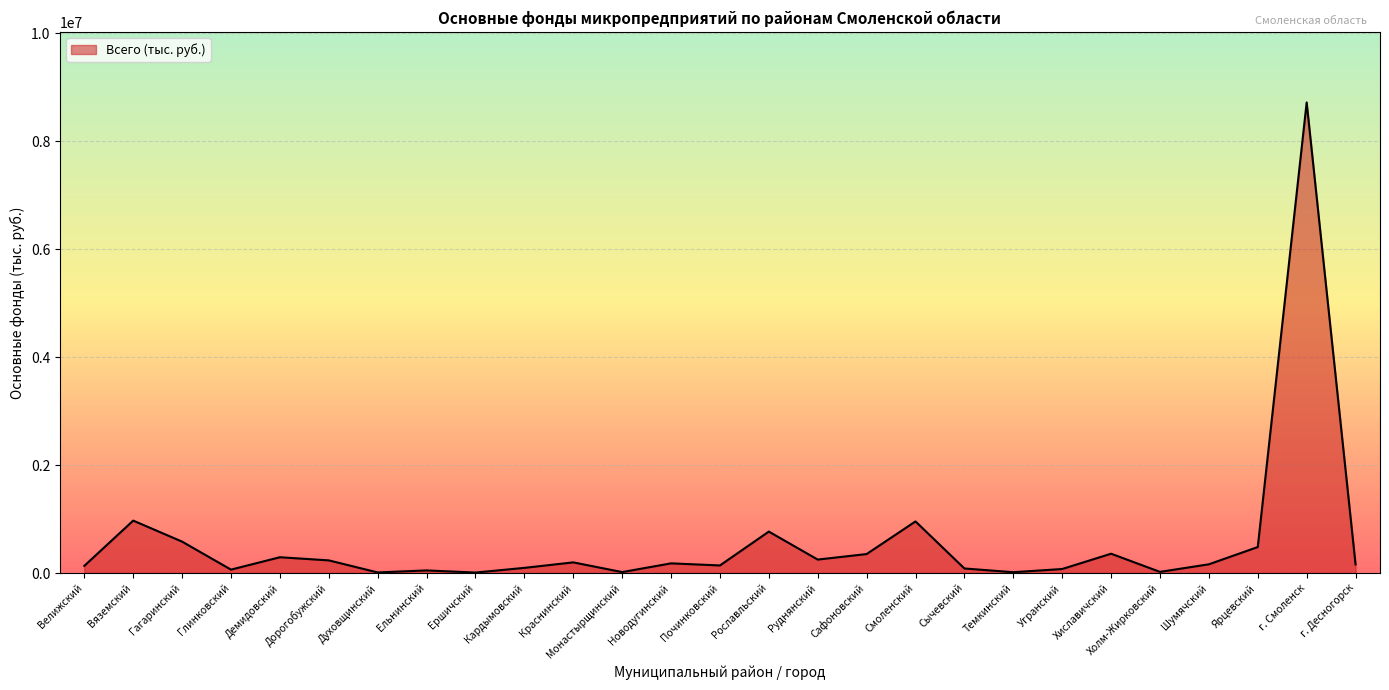

What is the sum of all values?

15367938